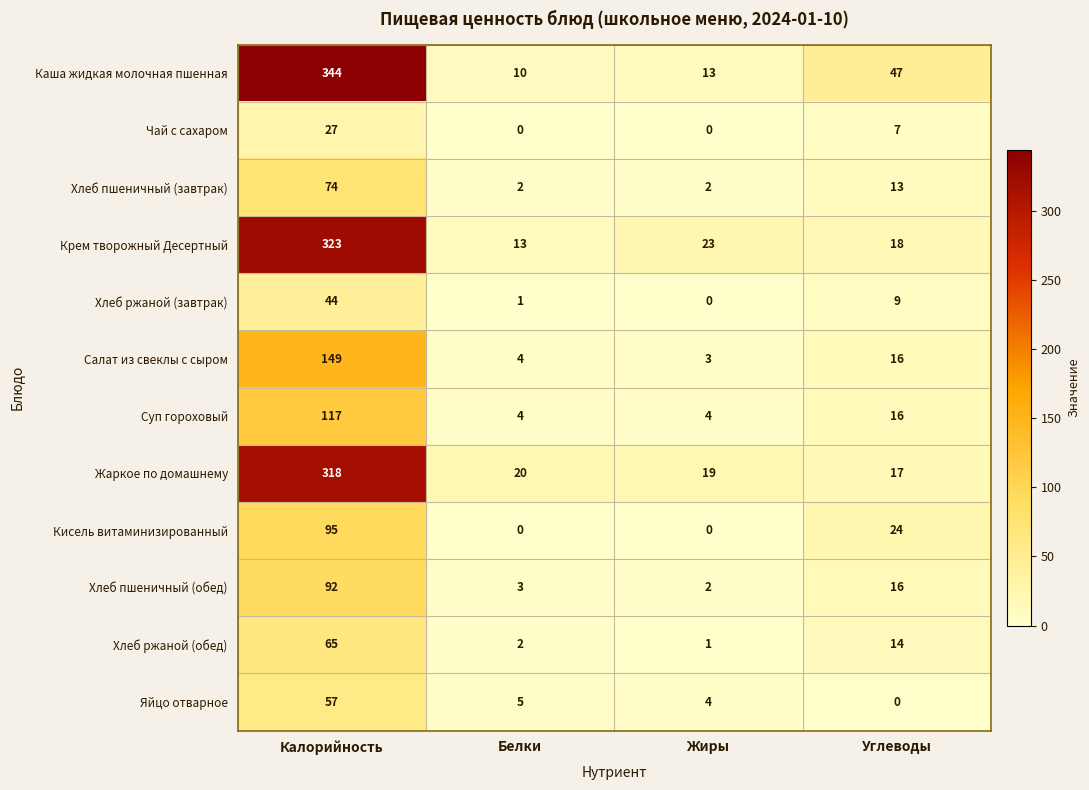

What is the total value across all series at Углеводы?

197